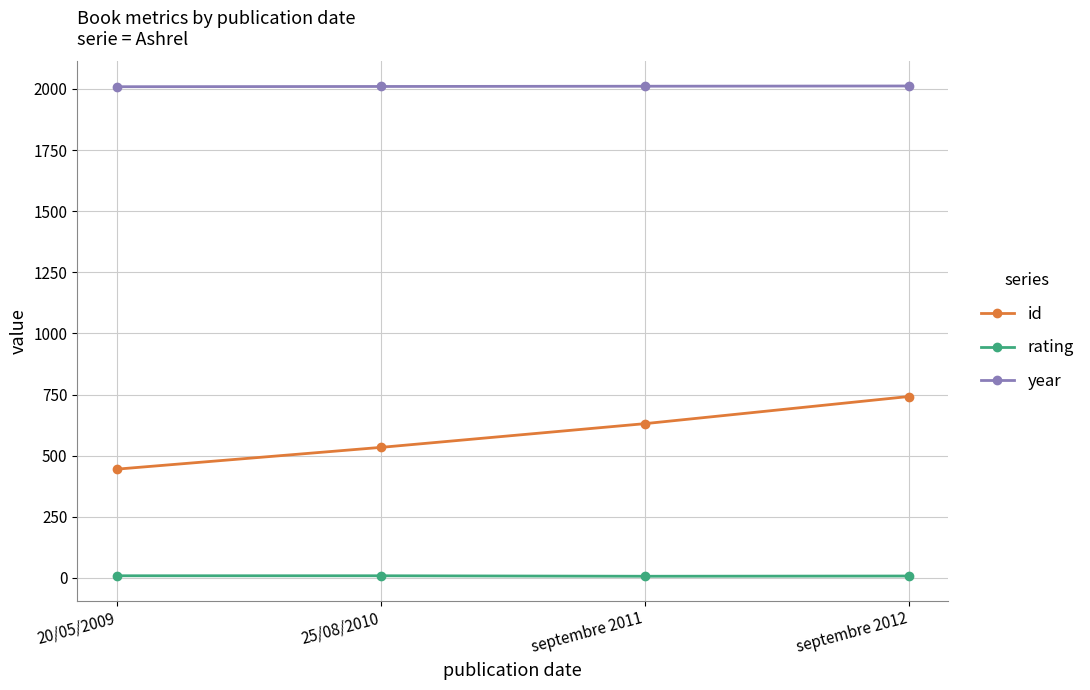

True or false: id and rating intersect in this chart.

False